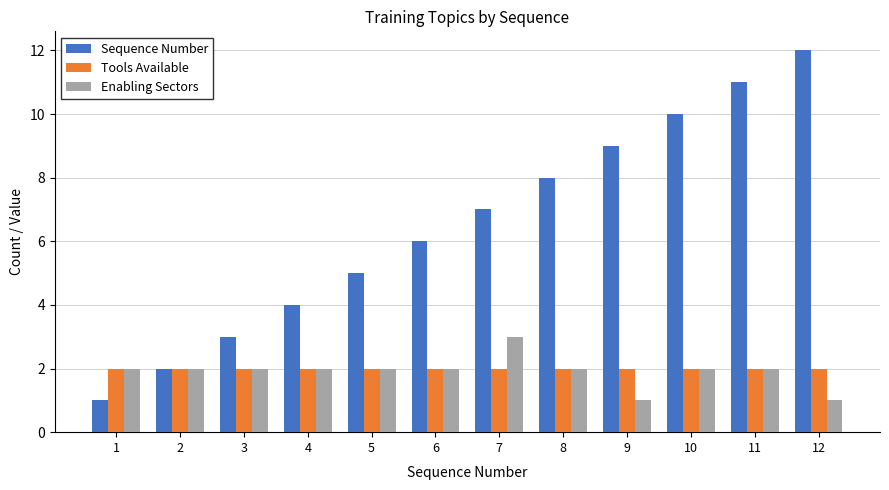

Is the value of Enabling Sectors at 7 greater than the value of Tools Available at 10?

Yes